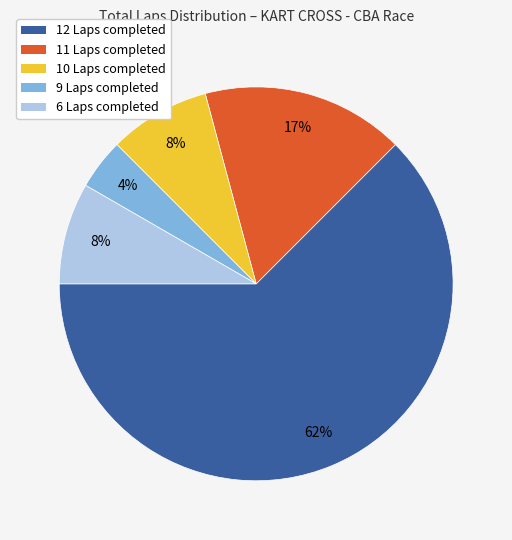

Which has a higher value, 12 Laps or 10 Laps?

12 Laps